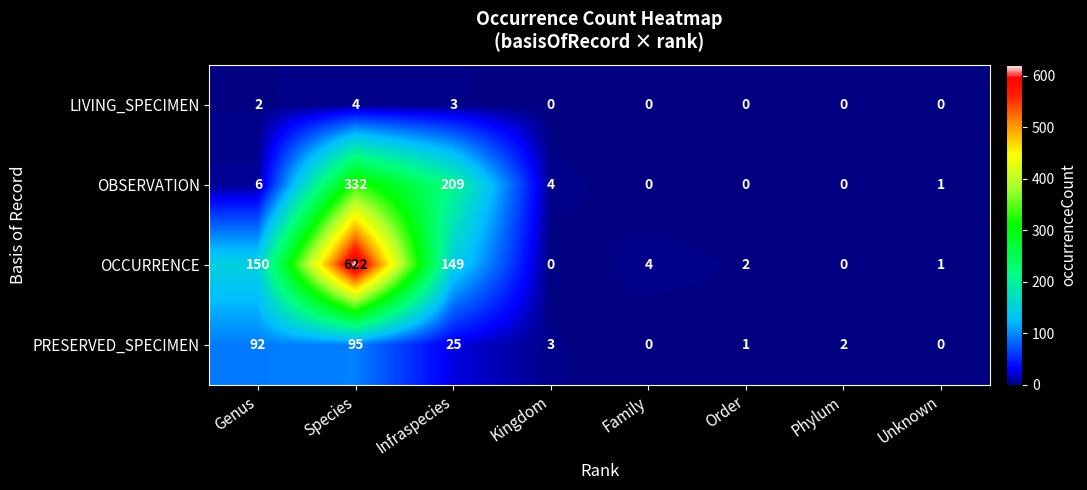

At which label is PRESERVED_SPECIMEN closest to 47?

Infraspecies